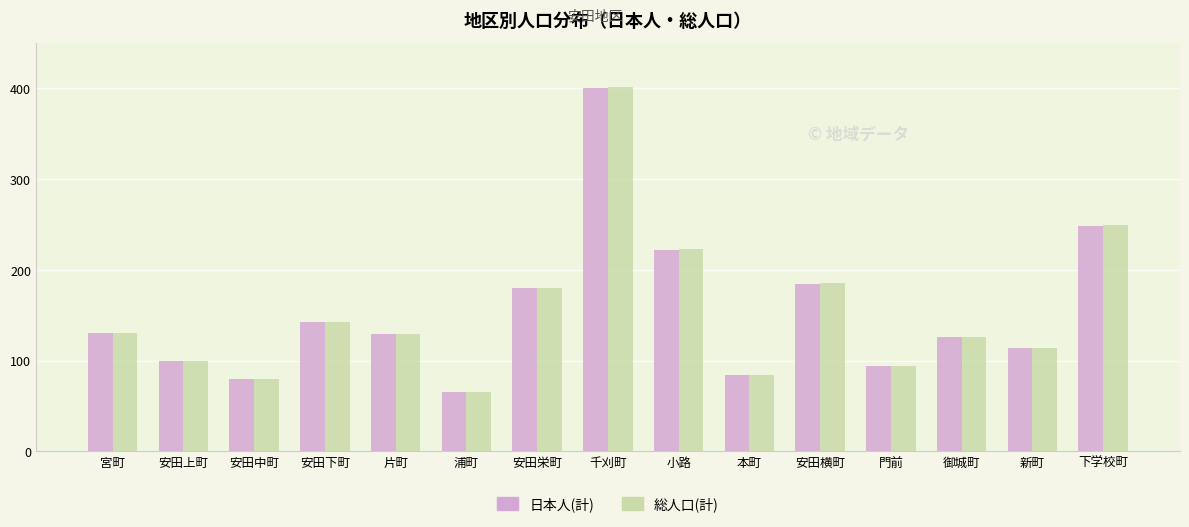

How many data points in 総人口(計) are less than 129?

7